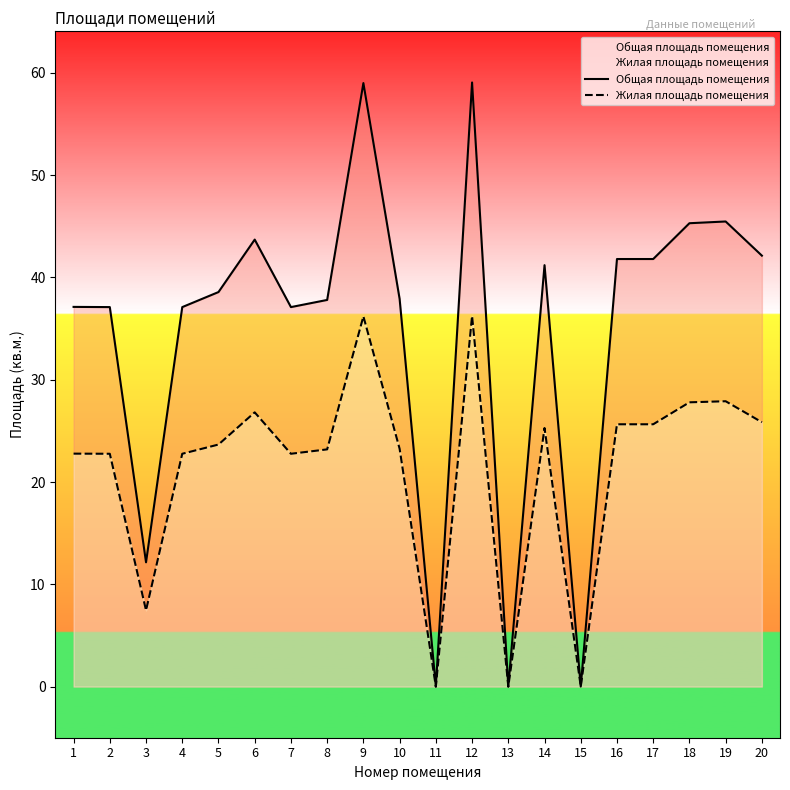

Reading right to left, what are all the values shown in this chart?

Общая площадь помещения: 42.1	45.5	45.3	41.8	41.8	0.0	41.2	0.0	59.1	0.0	37.9	59.0	37.8	37.1	43.7	38.6	37.1	12.2	37.1	37.1
Жилая площадь помещения: 25.8	27.9	27.8	25.6	25.6	0.0	25.3	0.0	36.2	0.0	23.3	36.2	23.2	22.8	26.8	23.7	22.8	7.5	22.8	22.8